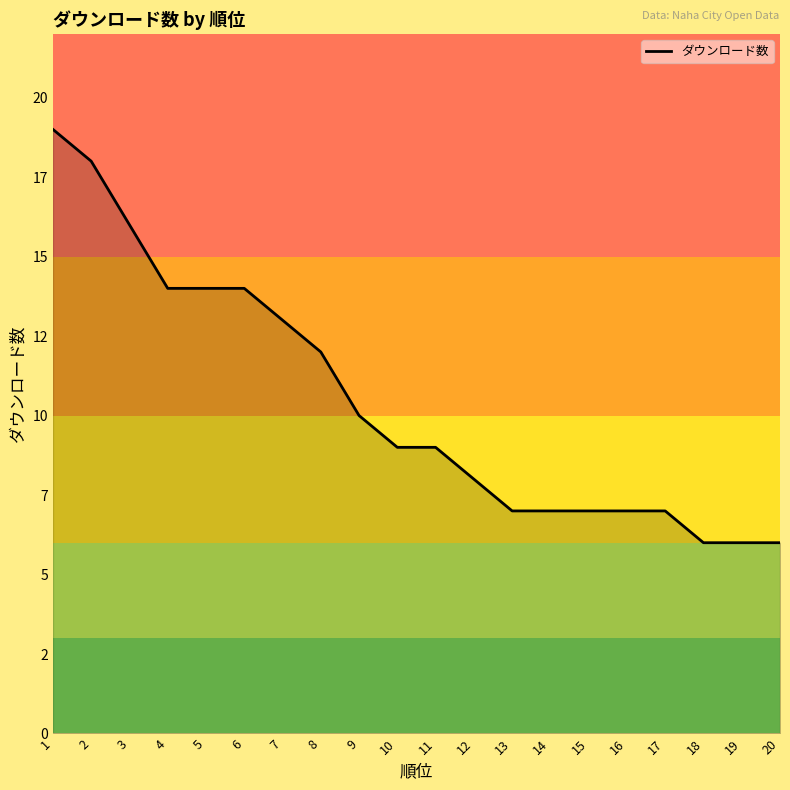

Reading left to right, list all the values displayed in this chart.

1=19	2=18	3=16	4=14	5=14	6=14	7=13	8=12	9=10	10=9	11=9	12=8	13=7	14=7	15=7	16=7	17=7	18=6	19=6	20=6